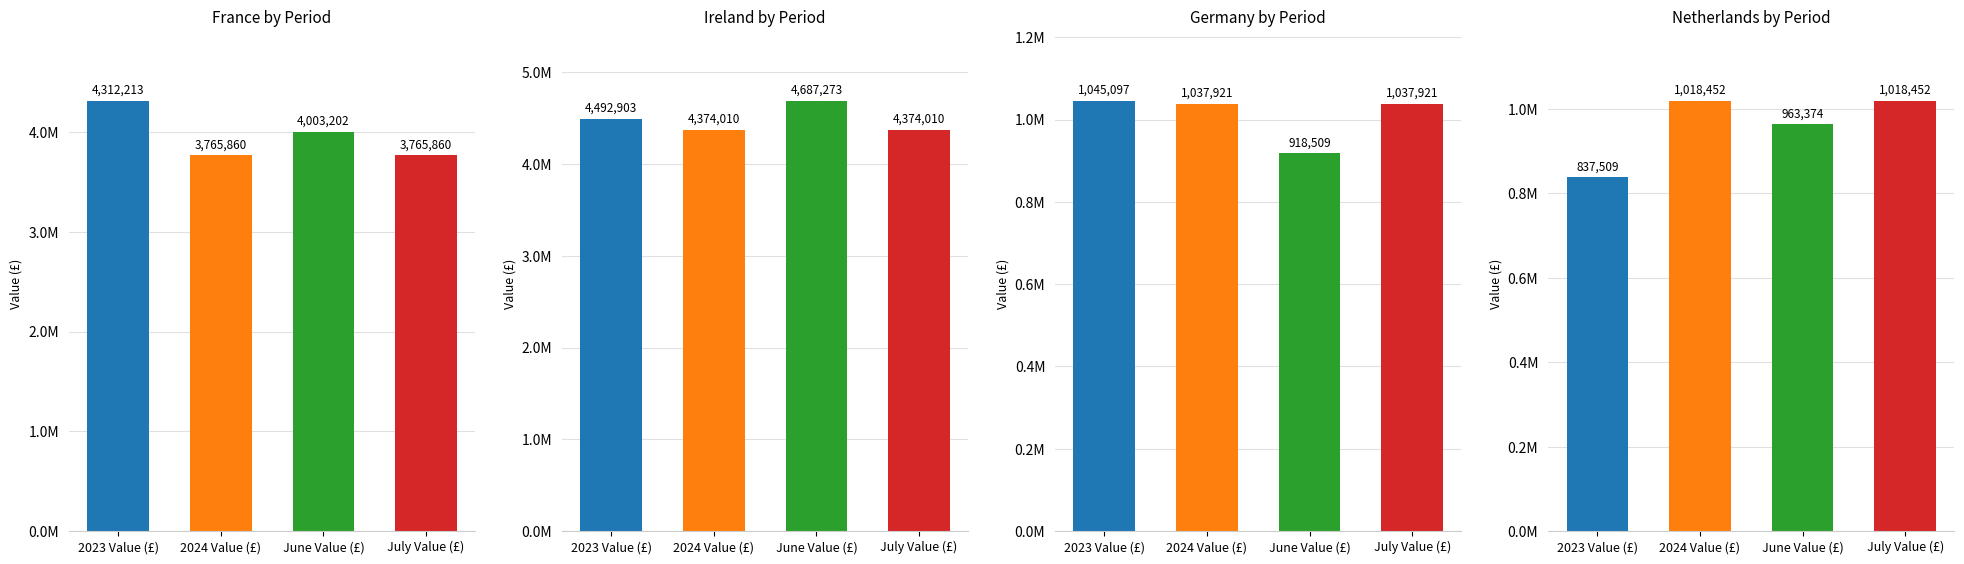

At July Value (£), list the series in order from largest to smallest.

Ireland, France, Germany, Netherlands